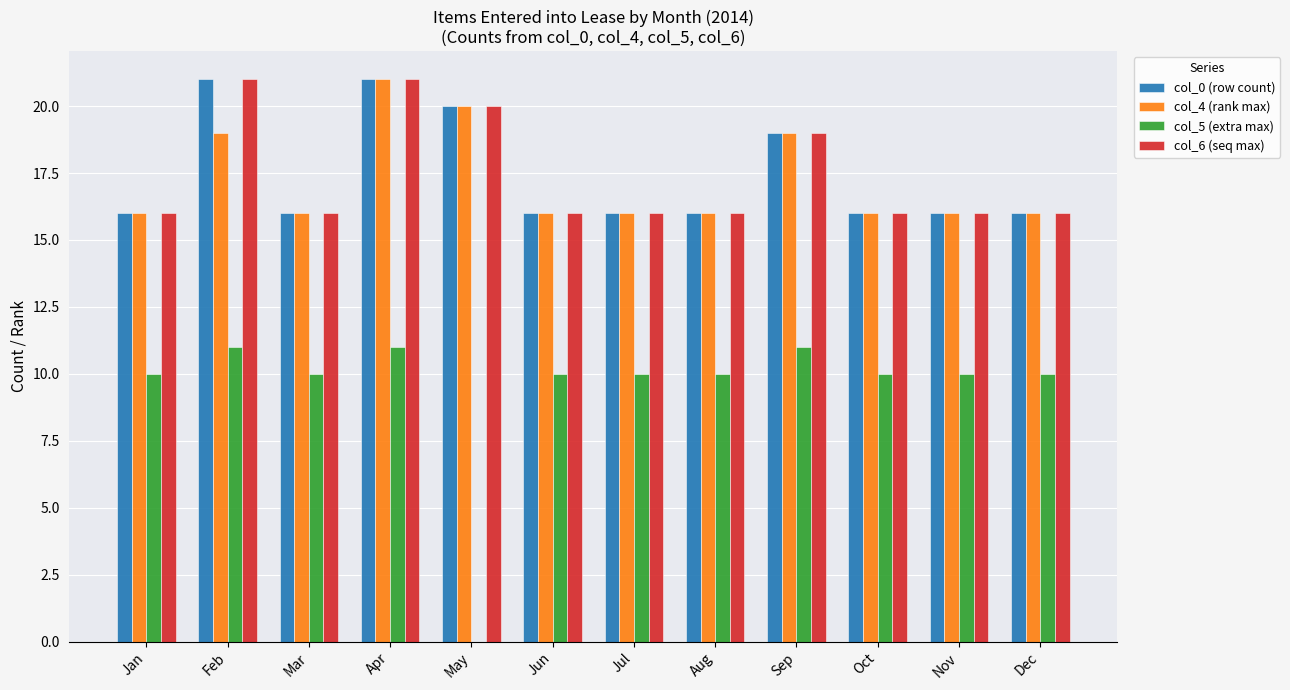

Does the chart contain stacked bars?

No